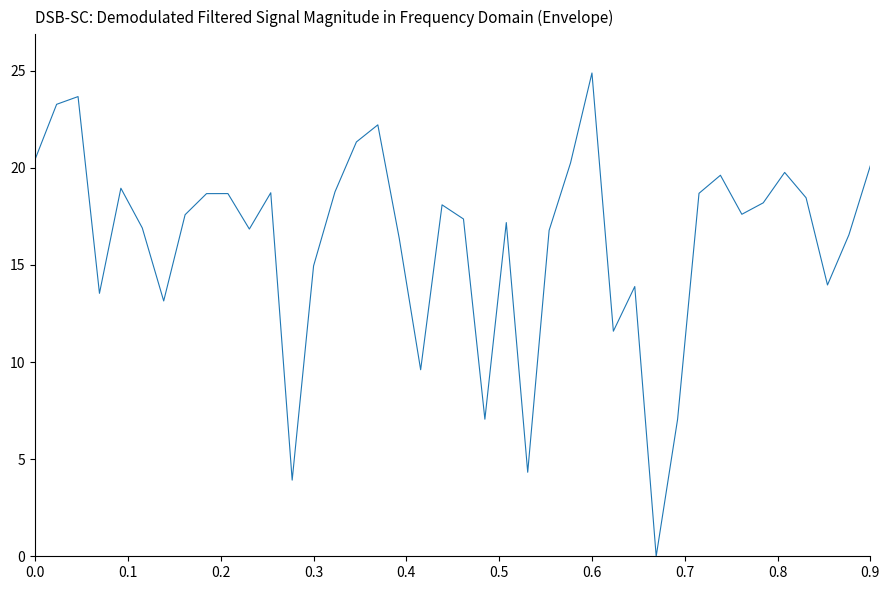

What is the greatest value displayed?

24.9